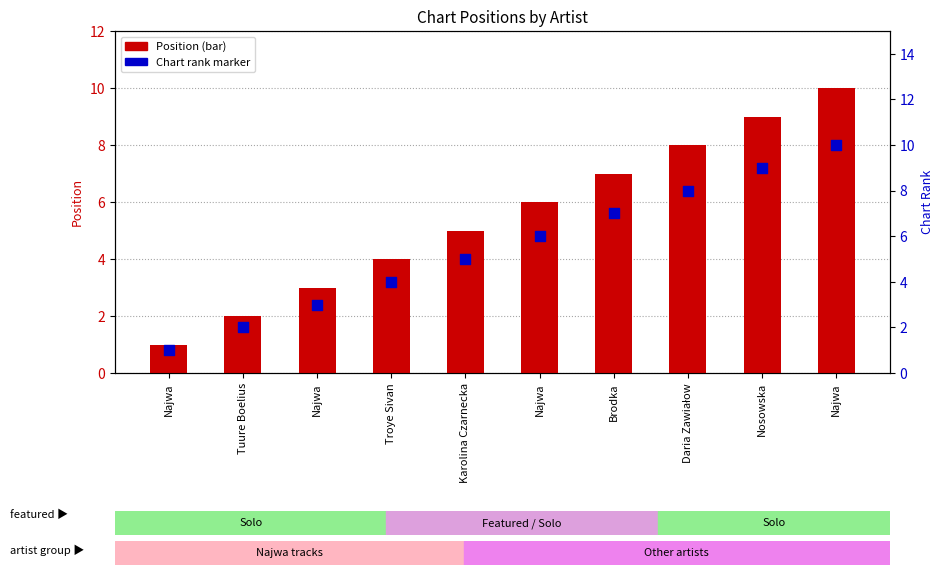

Which series has the largest Y range (max minus min)?

Position